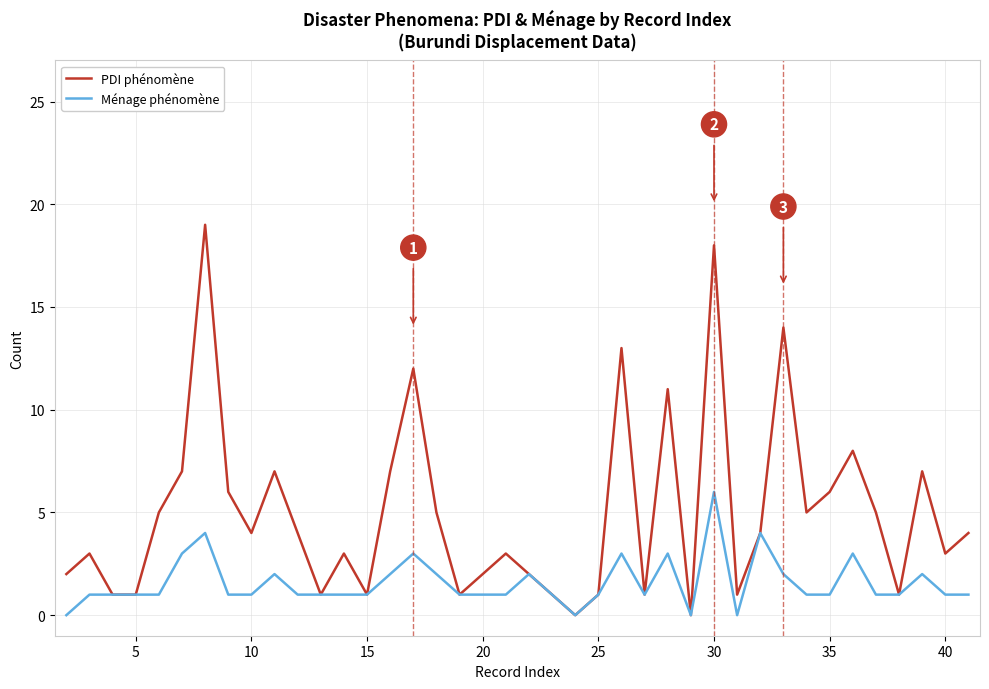

List the series in order of their peak value, lowest first.

Ménage phénomène, PDI phénomène